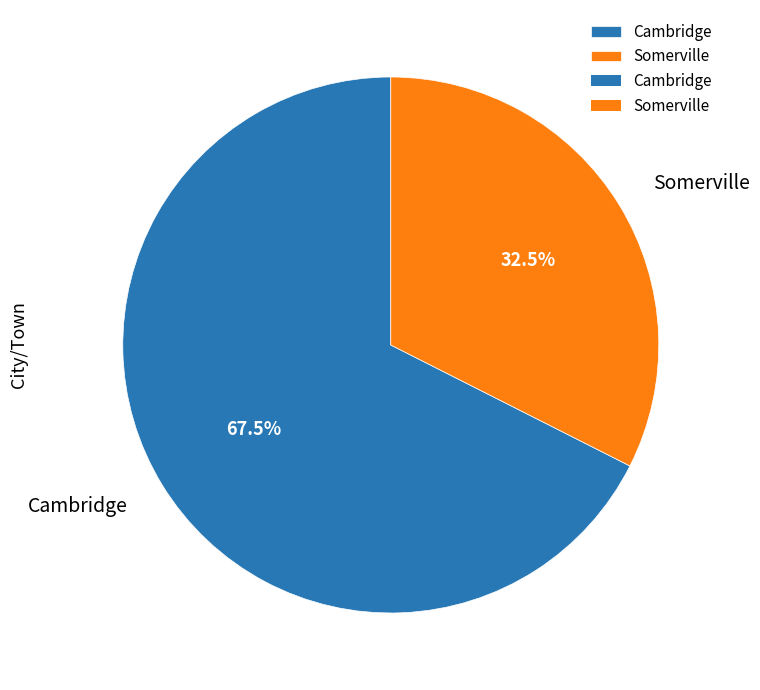

What is the majority slice?

Cambridge